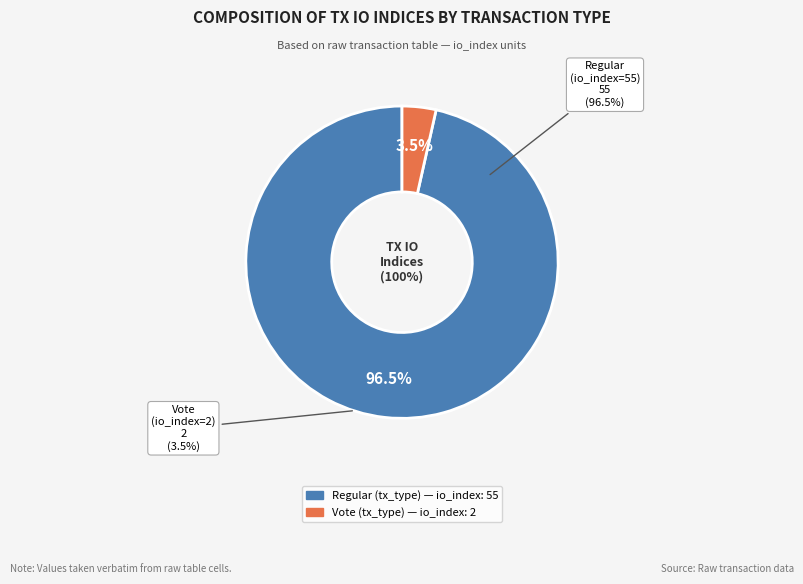

Does tx_hash_2 (io_index=2) represent more than half of the total?

No